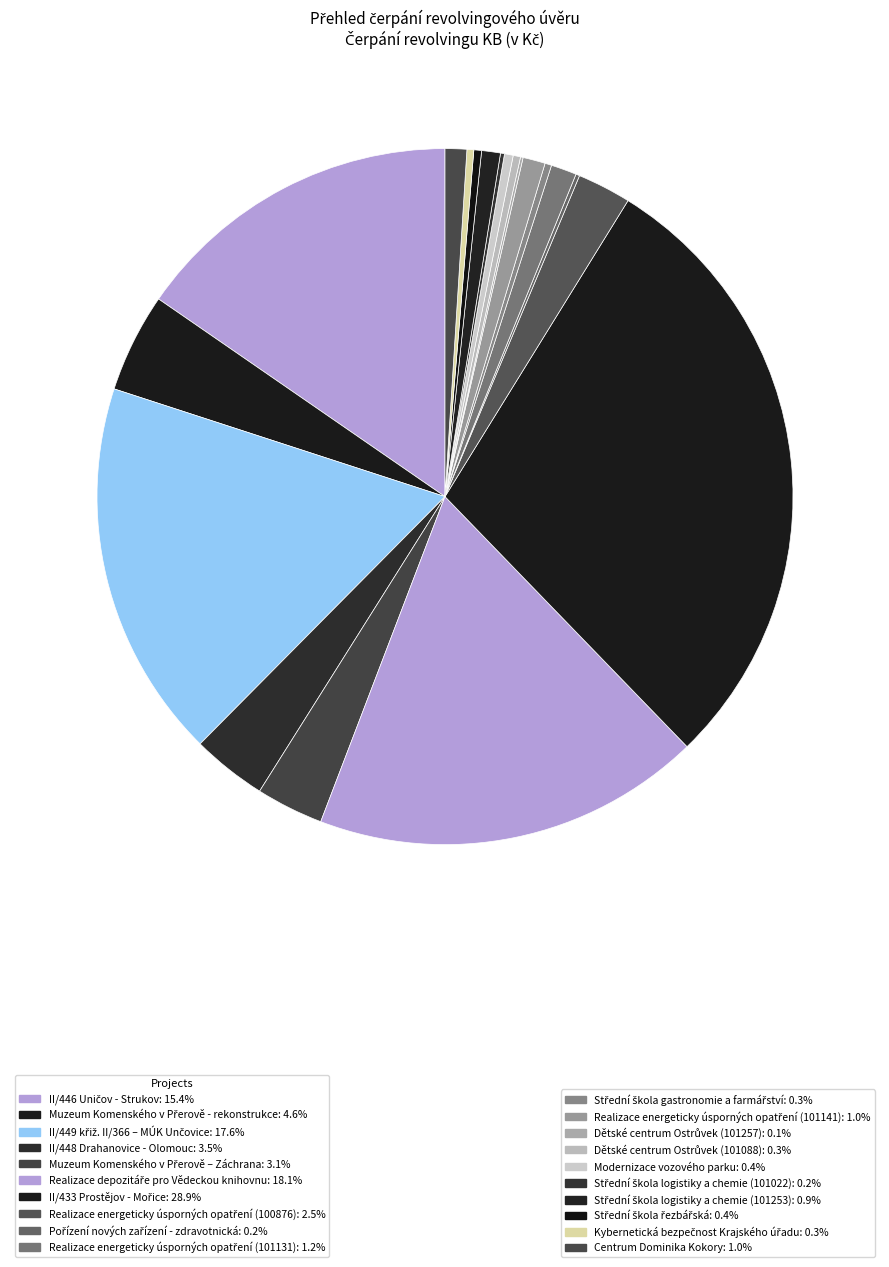

Which slice is the smallest?

Dětské centrum Ostrůvek (101257)